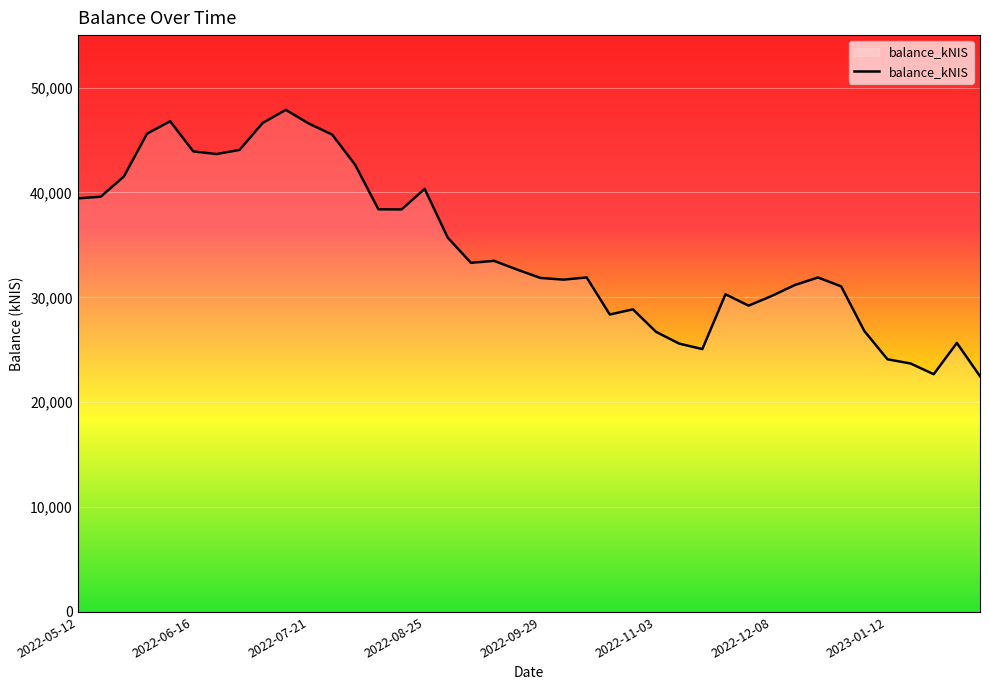

What is the minimum value shown in the chart?

22475.0